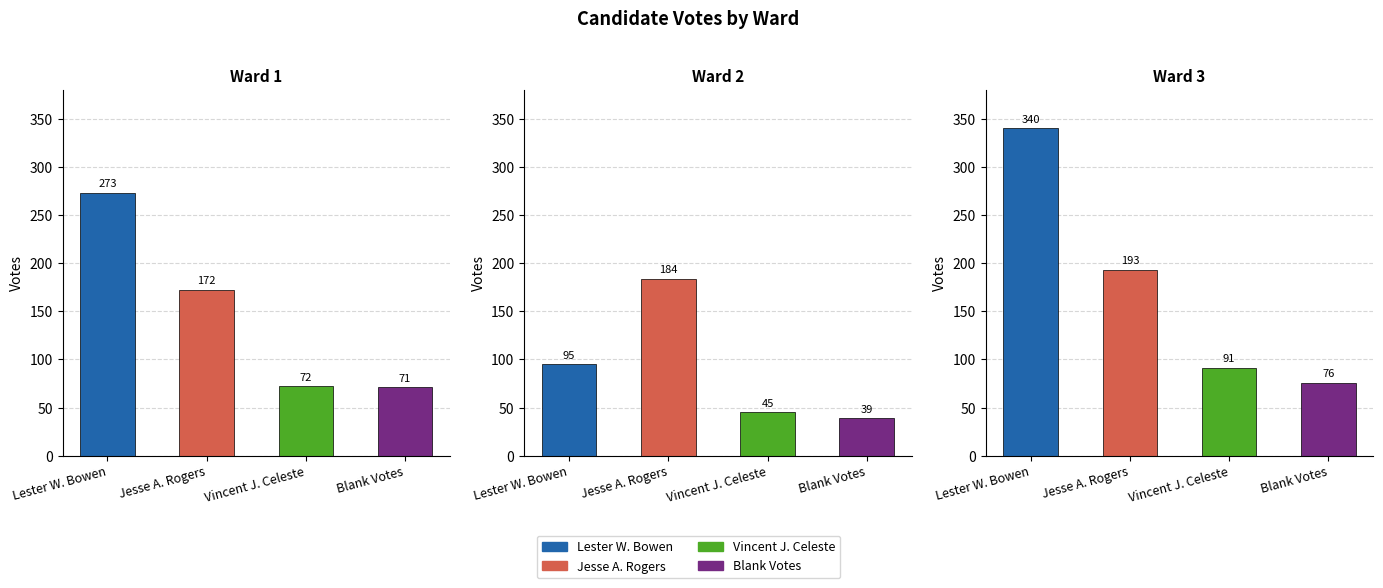

At which category is the sum across all series the highest?

Ward 3